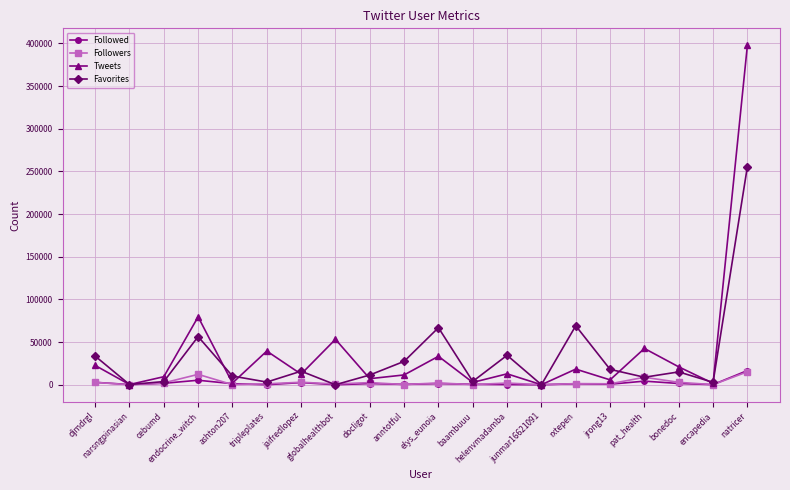

Where is the first local maximum for Favorites?

endocrine_witch